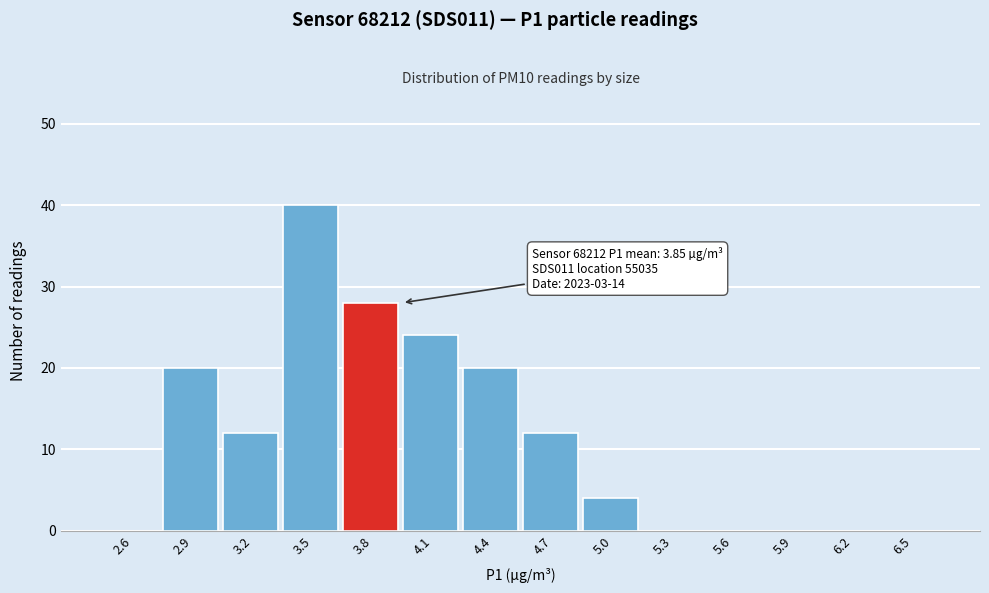

Reading left to right, list all the values displayed in this chart.

2.6=0	2.9=20	3.2=12	3.5=40	3.8=28	4.1=24	4.4=20	4.7=12	5.0=4	5.3=0	5.6=0	5.9=0	6.2=0	6.5=0